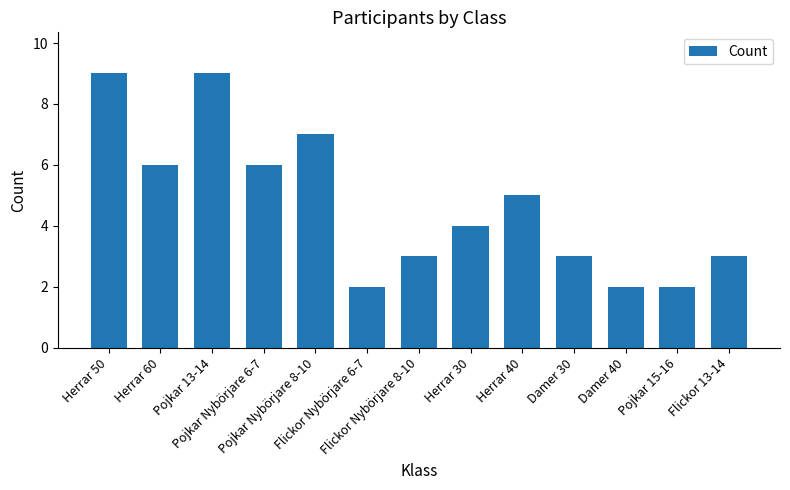

How many series are shown in this chart?

1